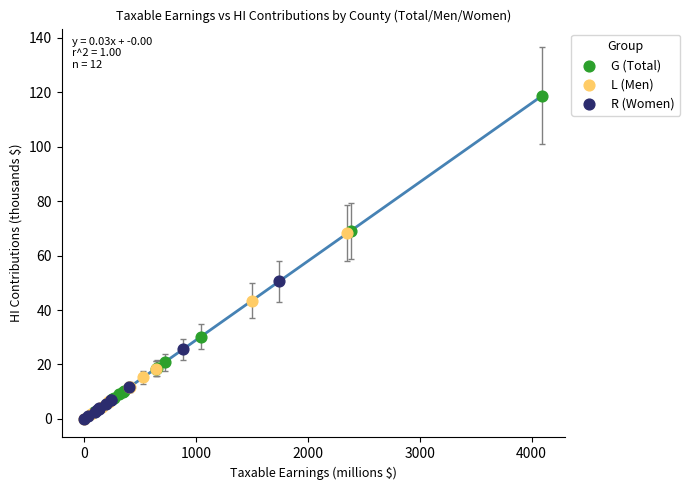

Which series contains the highest Y value?

G (Total)